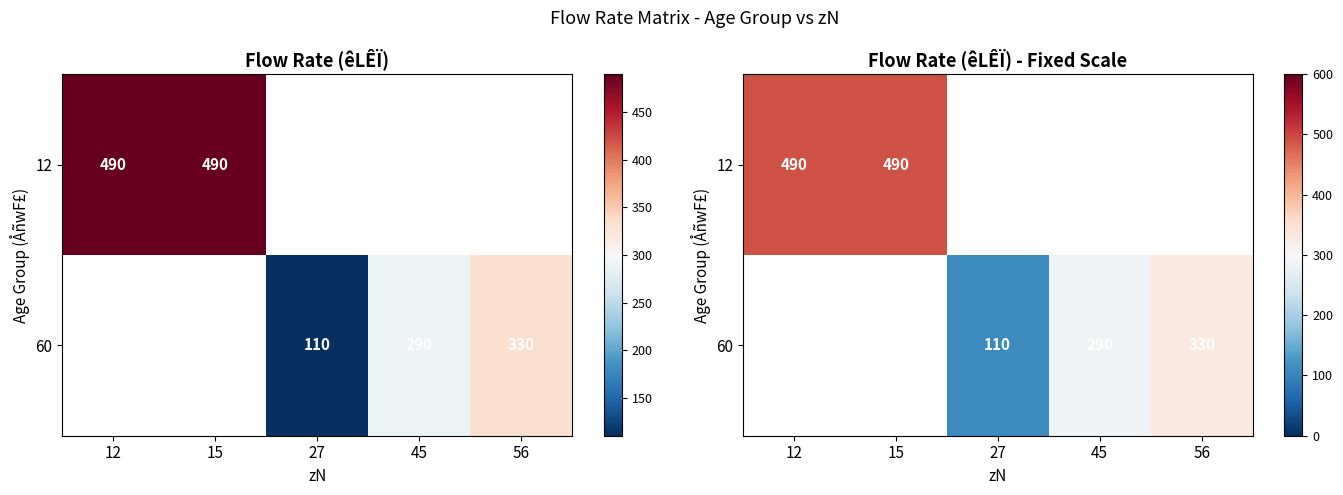

Is it true that 12 equals 490.0 at 12?

True